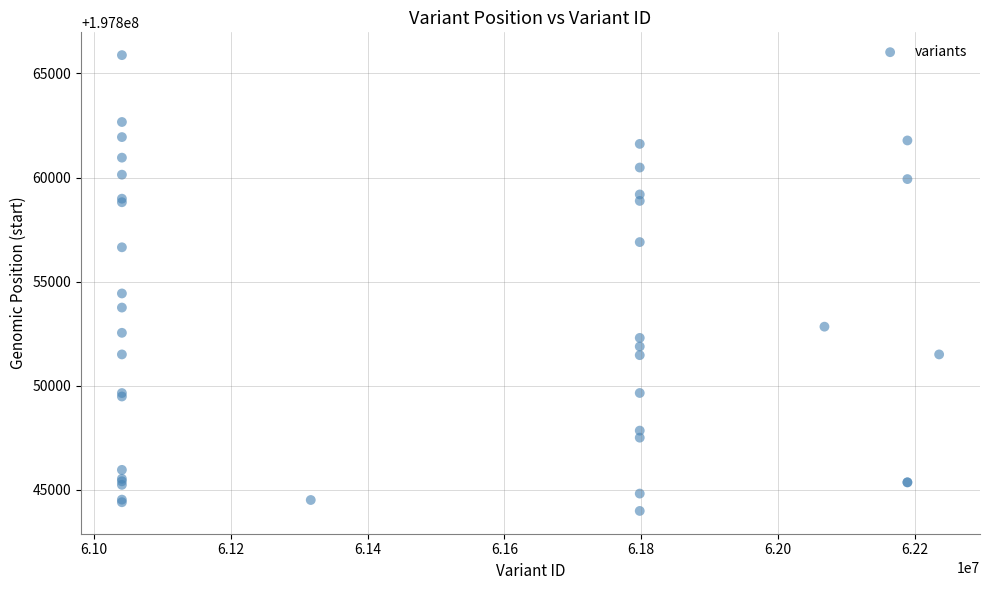

What Y value in the scatter plot is closest to 197854931?

197854430